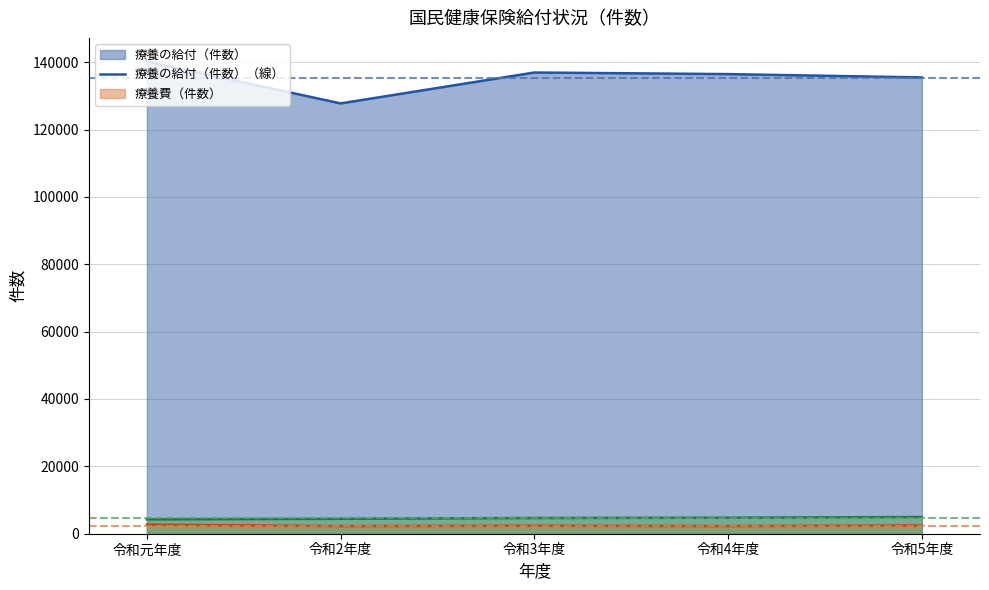

How many lines are shown in the chart?

3